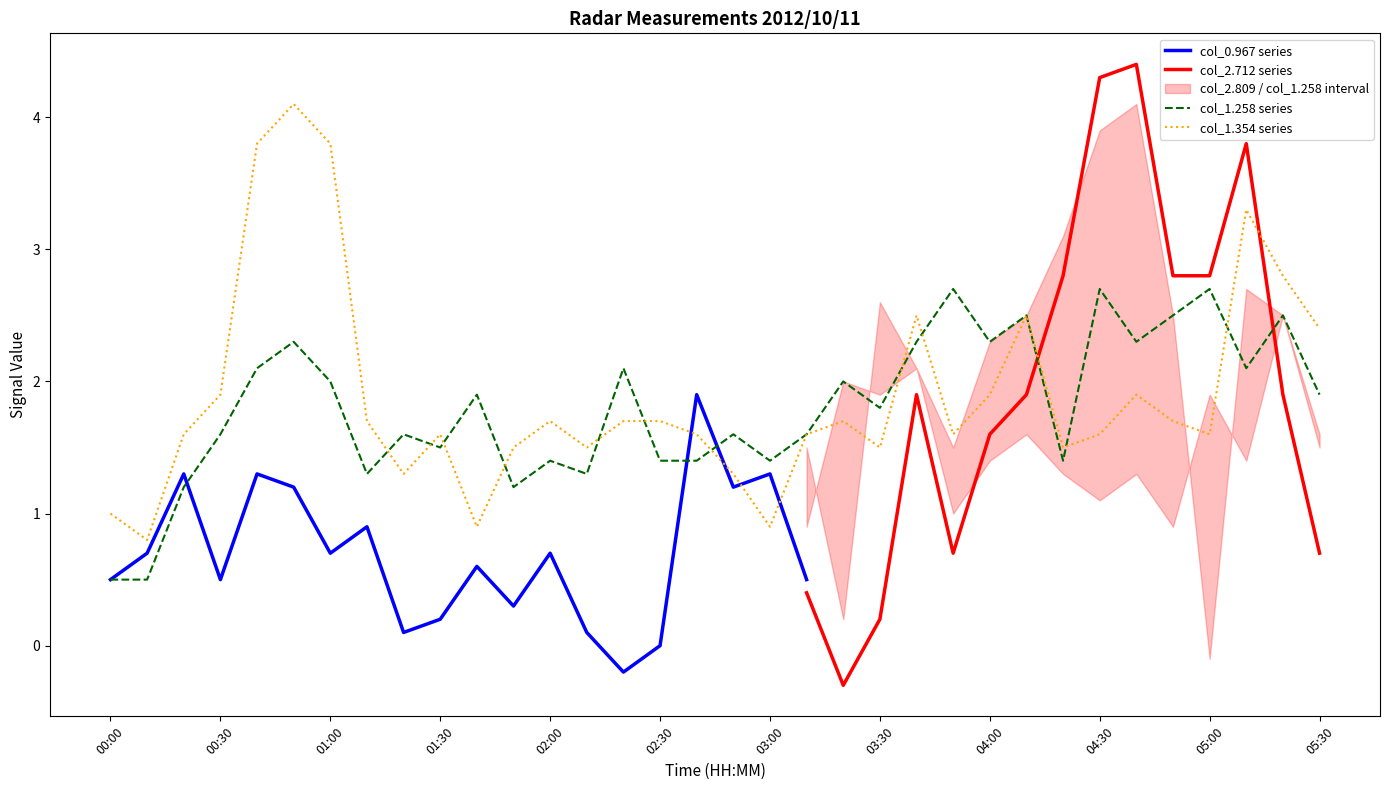

The value of col_1.258 series at 00:00 is 0.5. True or false?

True